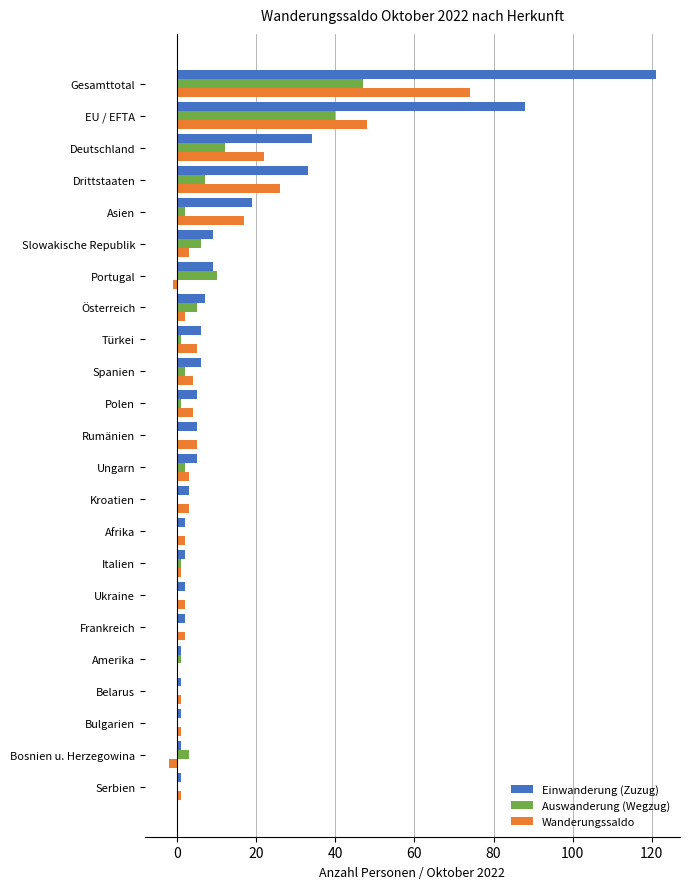

Which series has the largest total across all categories?

Einwanderung (Zuzug)